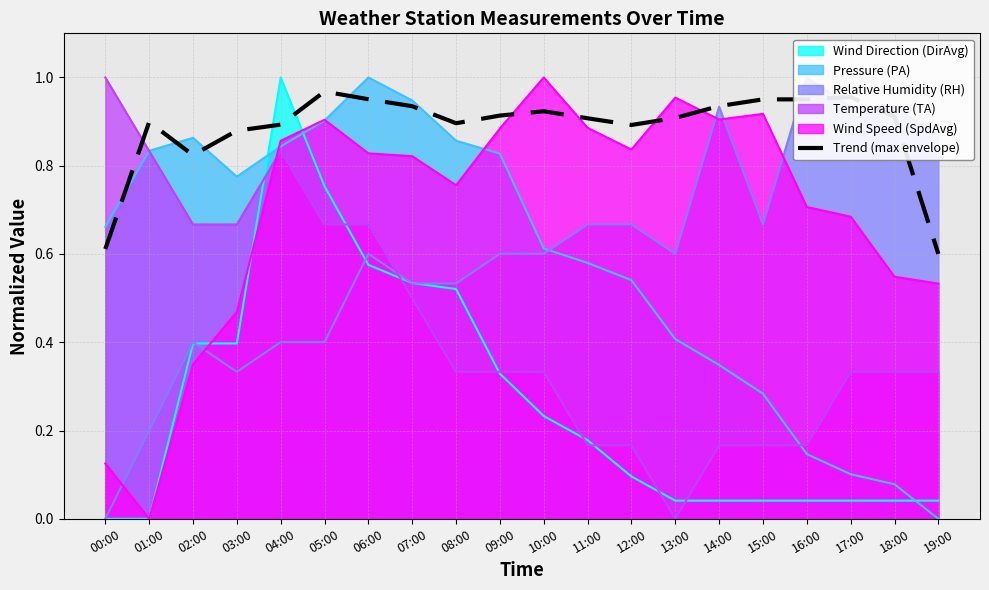

The Wind Speed (SpdAvg) series shows 1.2 at 12:00. True or false?

False